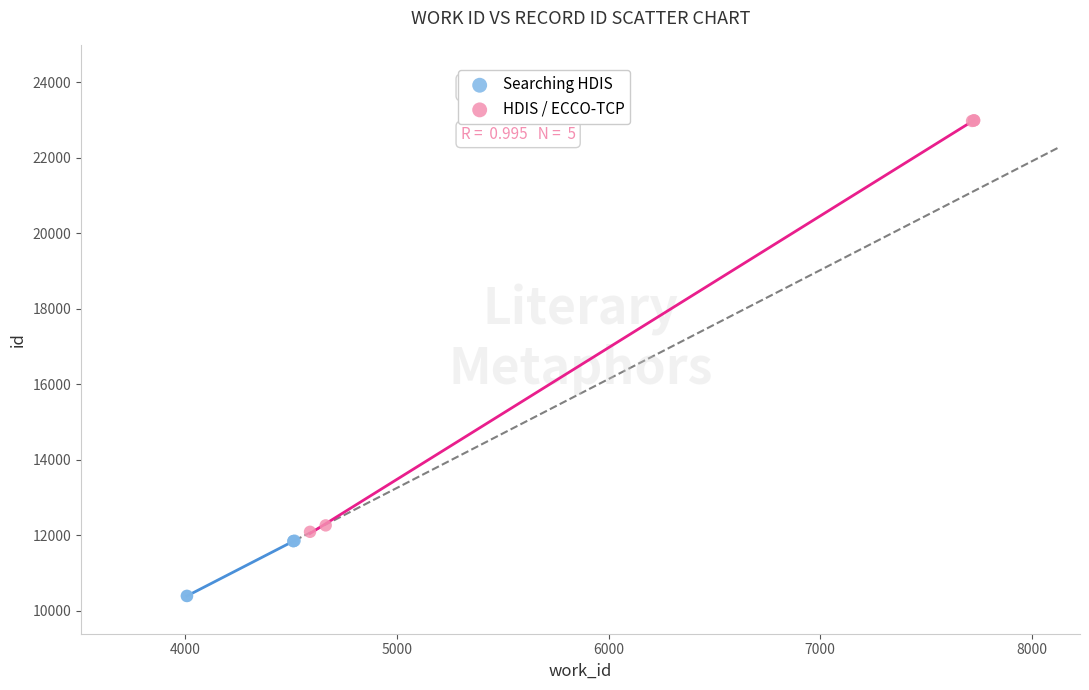

Which series contains the highest Y value?

HDIS / ECCO-TCP